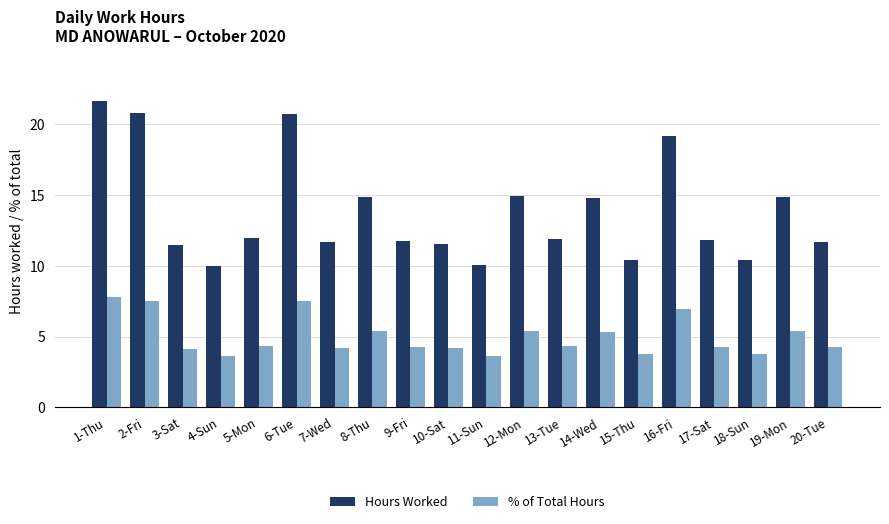

True or false: Hours Worked has a value of 8.0 at 8-Thu.

False